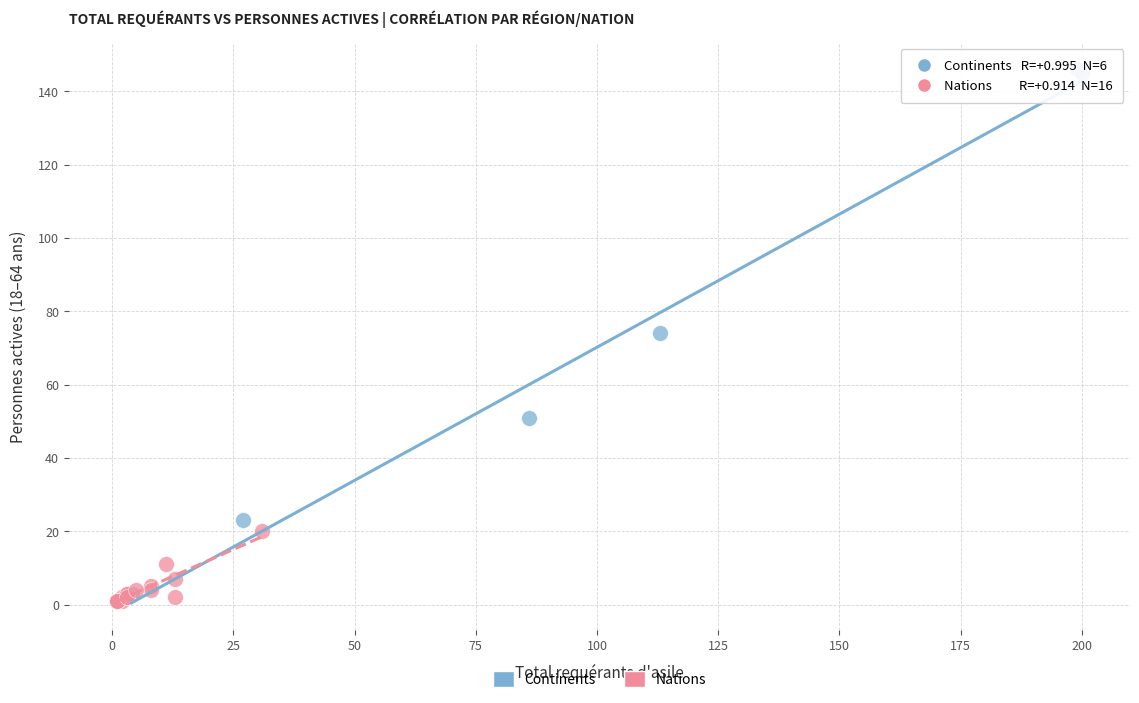

Which series reaches the maximum Y coordinate?

Continents